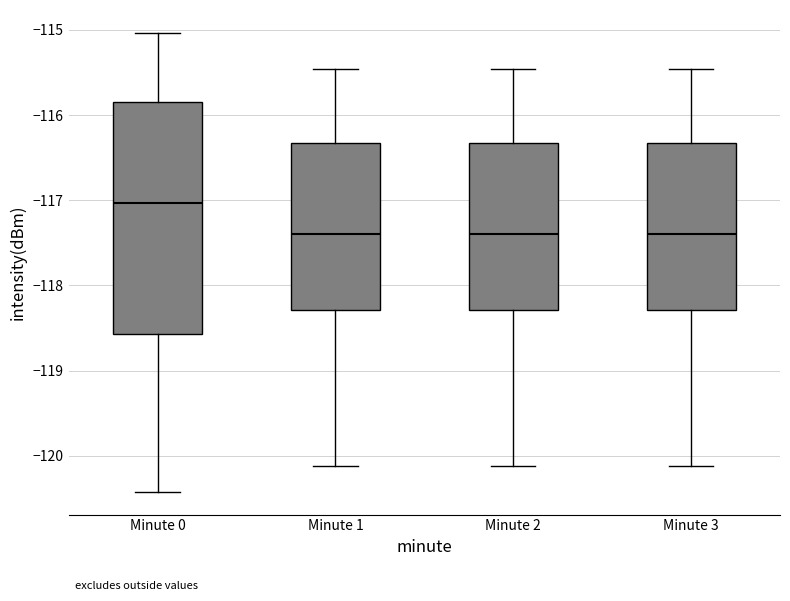

Reading left to right, read every box against the y-axis: the position of its median line, the range the box covers, and the ends of its whiskers. The values are not printed on the chart, so give them approximately, as read against the axis.

Minute 0: median -117.0, box -118.6 to -115.8, whiskers -120.4 to -115.0
Minute 1: median -117.4, box -118.3 to -116.3, whiskers -120.1 to -115.5
Minute 2: median -117.4, box -118.3 to -116.3, whiskers -120.1 to -115.5
Minute 3: median -117.4, box -118.3 to -116.3, whiskers -120.1 to -115.5